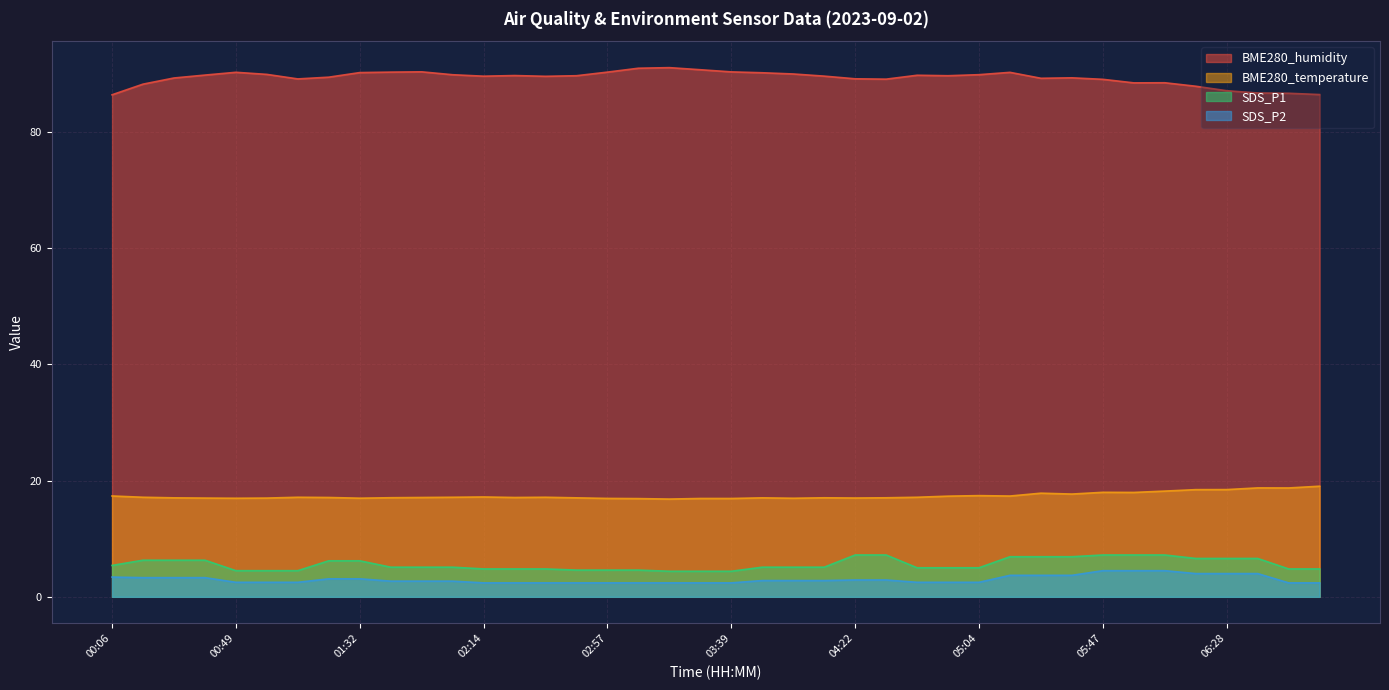

What is the difference between the second highest and second lowest values in the BME280_temperature series?

1.8